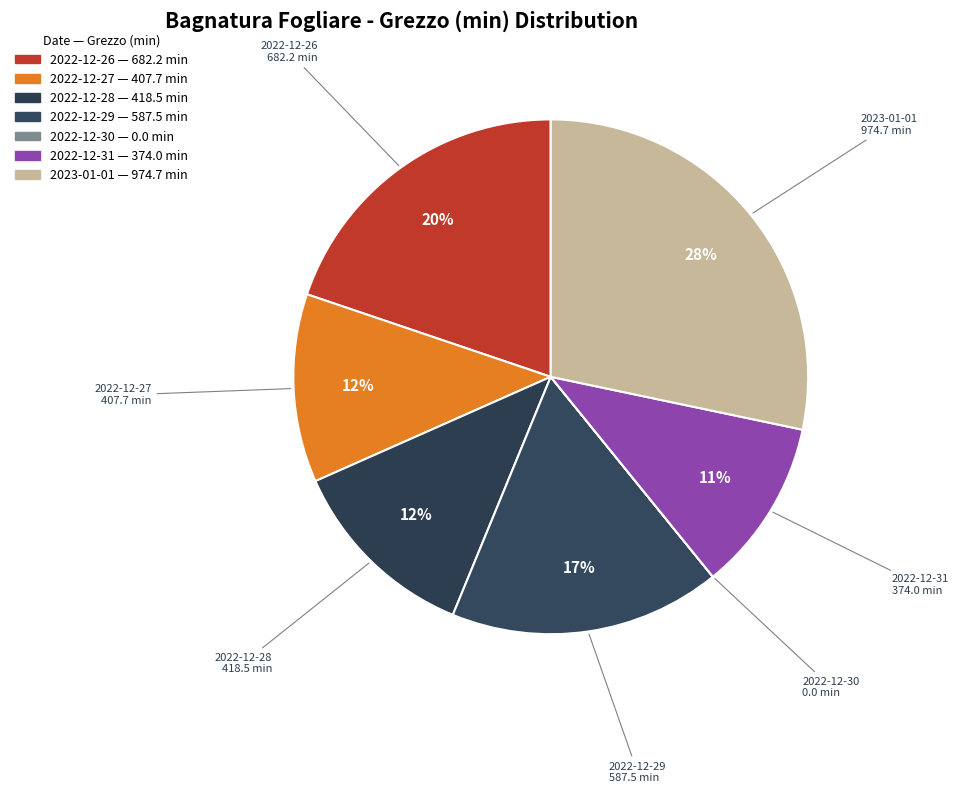

Which category has the smallest portion of the pie?

2022-12-30